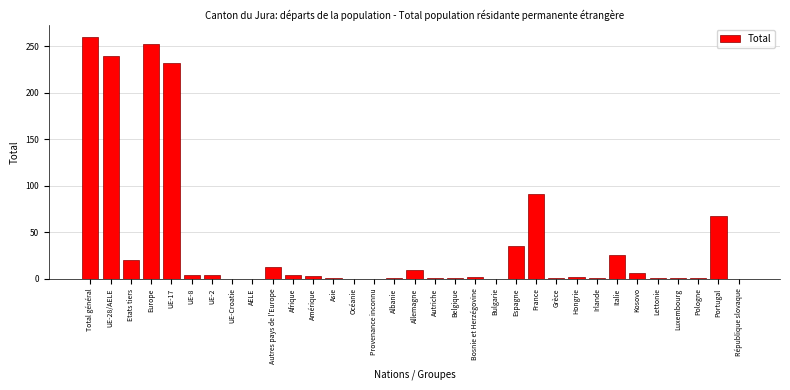

Between Portugal and Pologne, which is larger?

Portugal